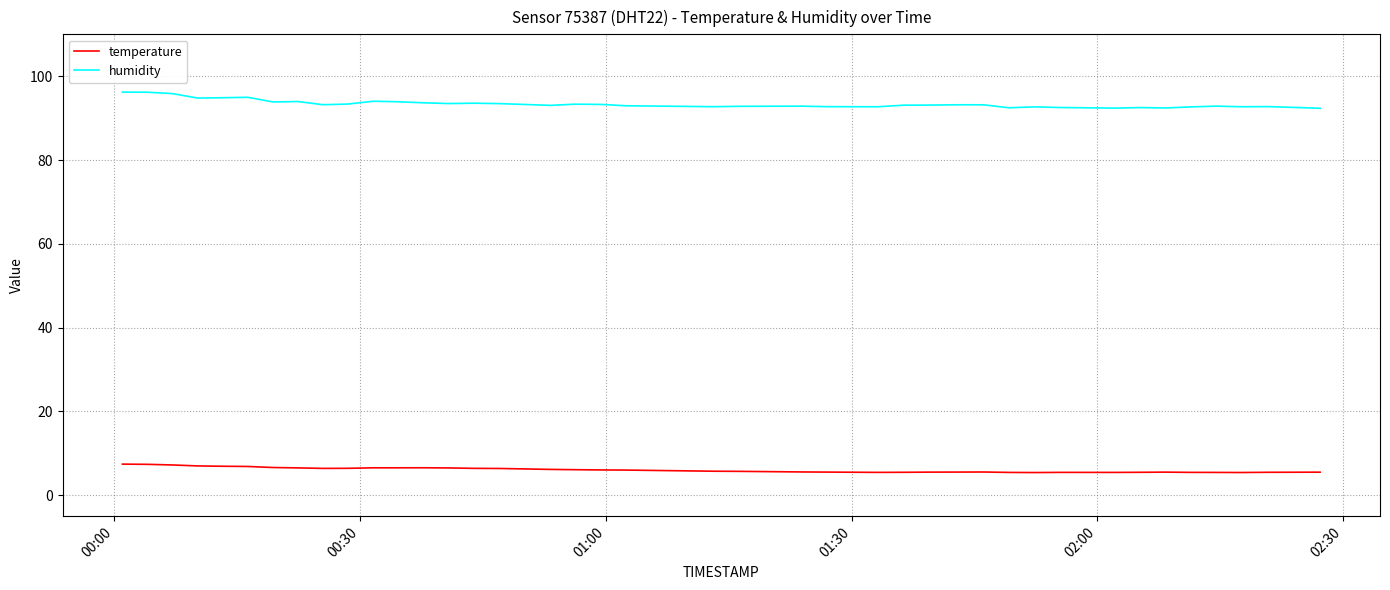

Which series has the largest range (max minus min)?

humidity